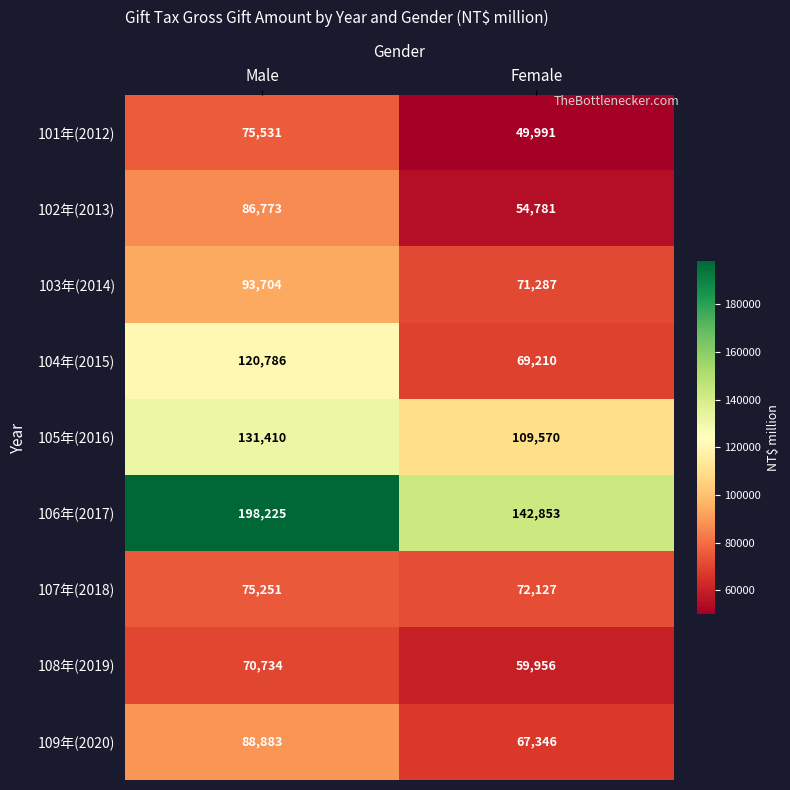

Rank the series at Male from highest to lowest value.

106年(2017), 105年(2016), 104年(2015), 103年(2014), 109年(2020), 102年(2013), 101年(2012), 107年(2018), 108年(2019)